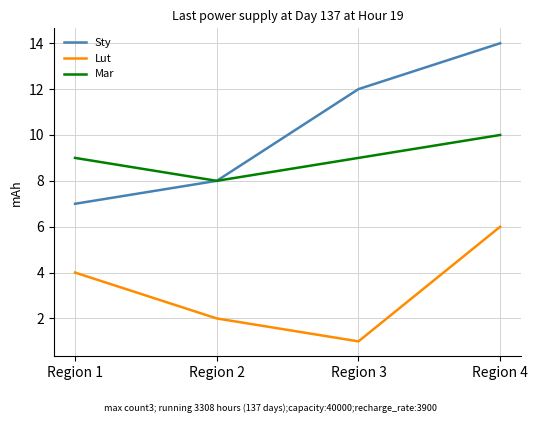

Which category has the lowest value in the Mar series?

Region 2